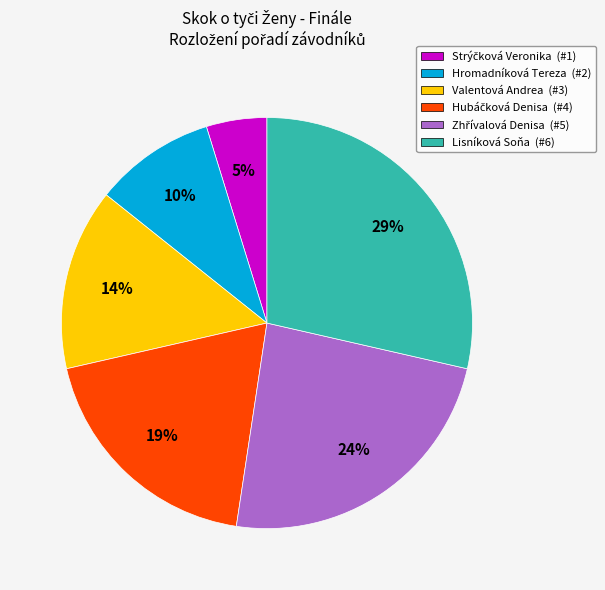

Which slice is the largest?

Lisníková Soňa